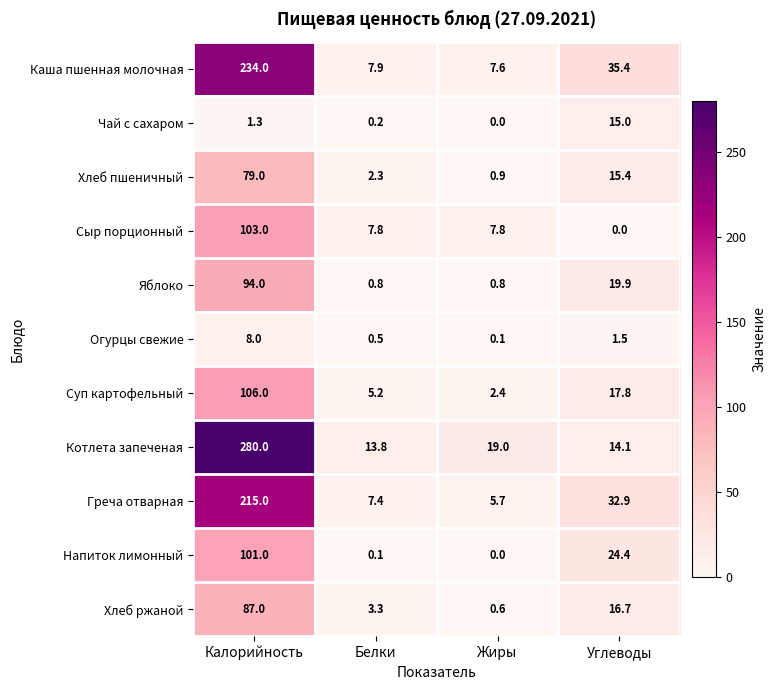

What is the greatest value displayed?

280.0